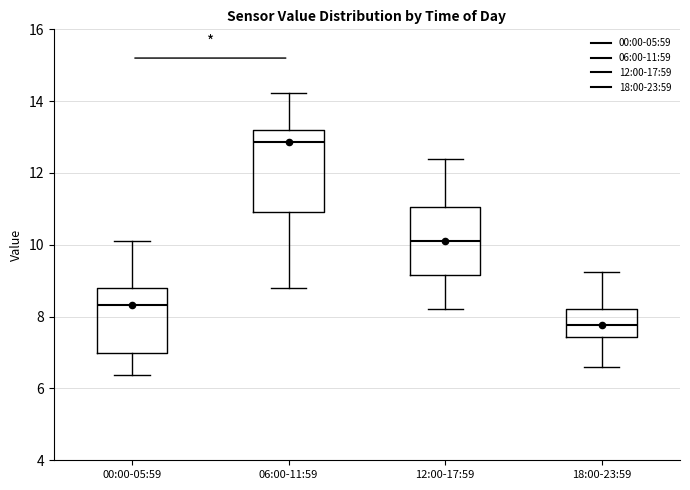

Which box has the lowest median line?

18:00-23:59